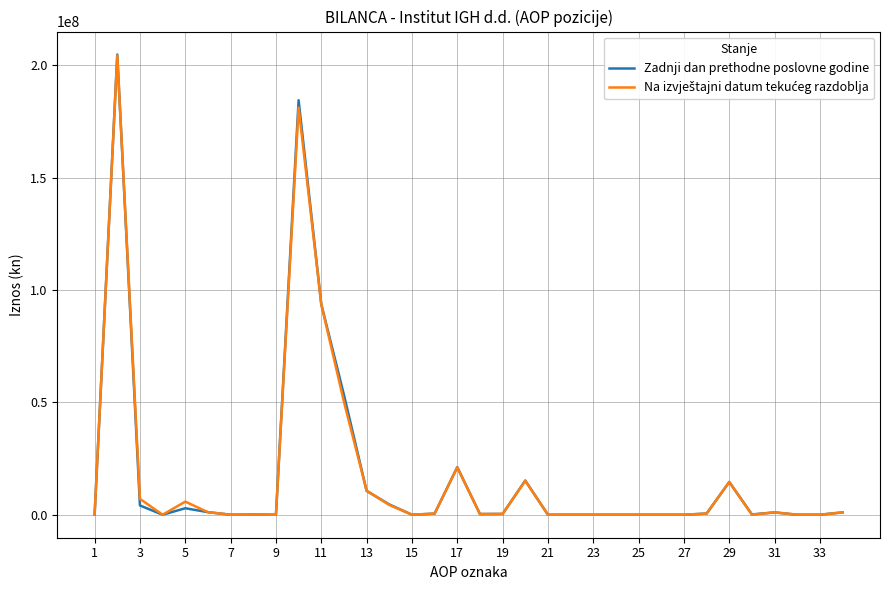

Which series has the widest spread of values?

Zadnji dan prethodne poslovne godine